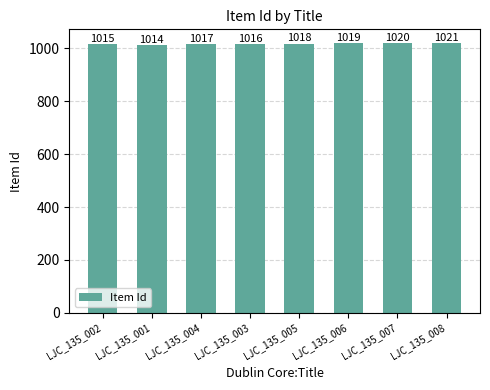

Approximately how many times larger is the value at LJC_135_006 compared to LJC_135_005?

1.0